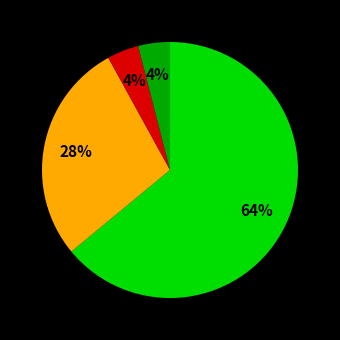

Does any single category account for the majority?

Yes